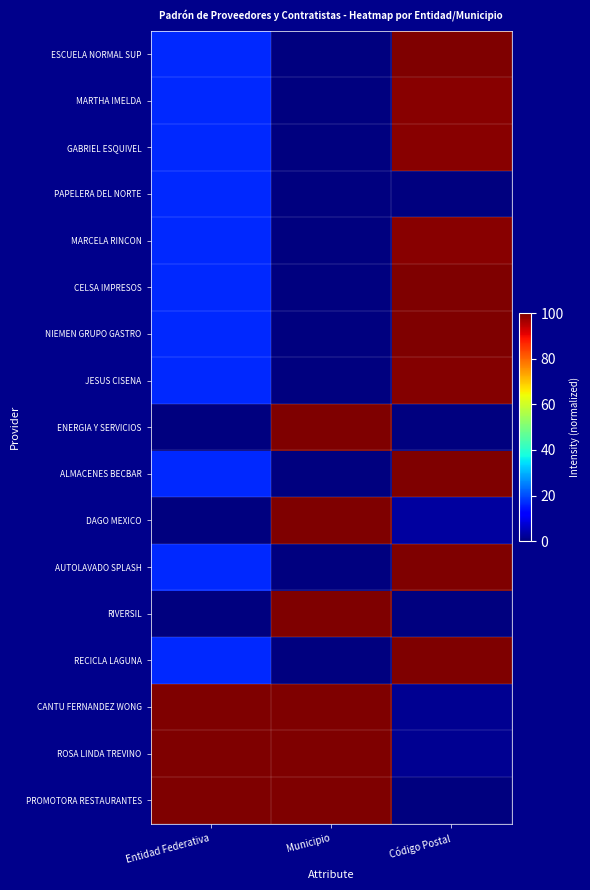

Rank the series by their maximum value, from lowest to highest.

PAPELERA DEL NORTE, GABRIEL ESQUIVEL, MARCELA RINCON, MARTHA IMELDA, JESUS CISENA, ESCUELA NORMAL SUP, CELSA IMPRESOS, ALMACENES BECBAR, RECICLA LAGUNA, AUTOLAVADO SPLASH, NIEMEN GRUPO GASTRO, ENERGIA Y SERVICIOS, DAGO MEXICO, RIVERSIL, CANTU FERNANDEZ WONG, ROSA LINDA TREVINO, PROMOTORA RESTAURANTES